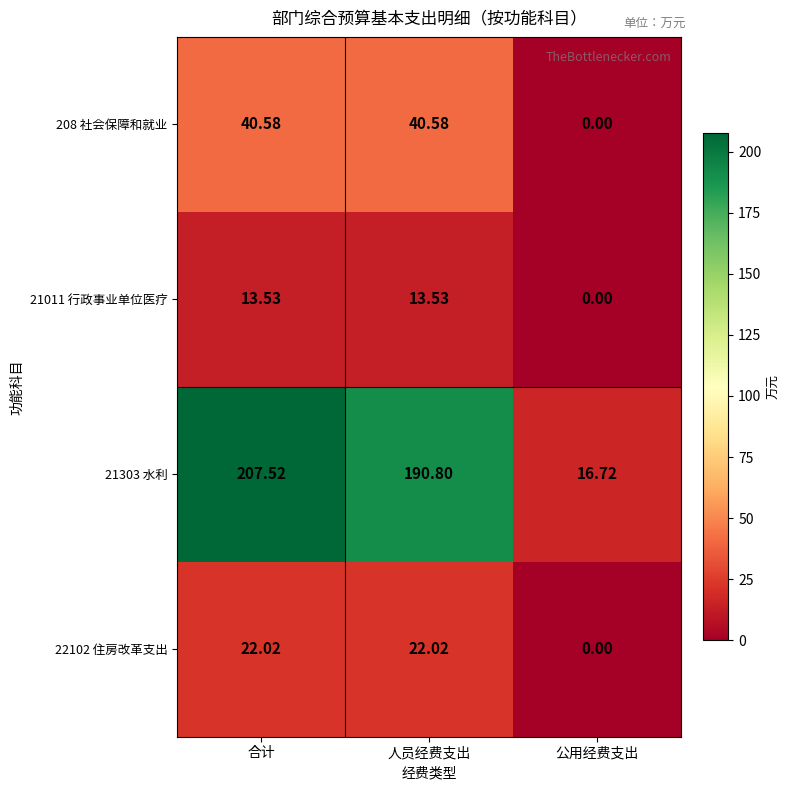

Where is 21303 水利 nearest to the value 112?

人员经费支出